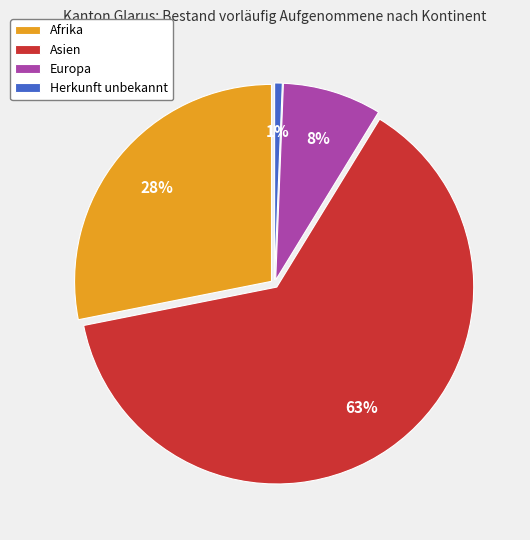

To the nearest percent, what is the difference between the Asien and Europa slice percentages?

55%